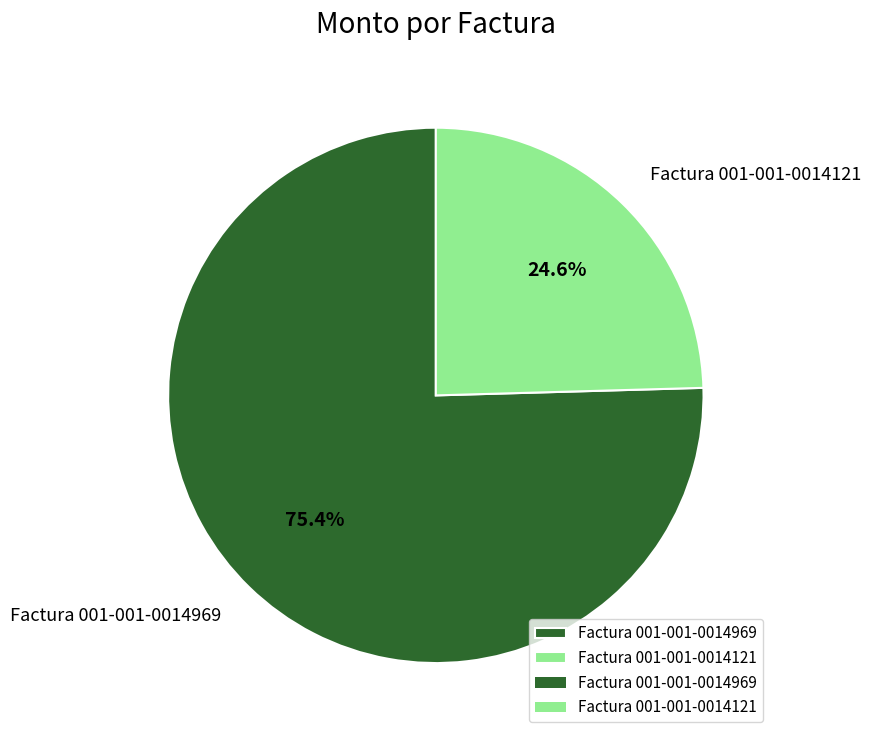

Is there a majority slice in this chart?

Yes